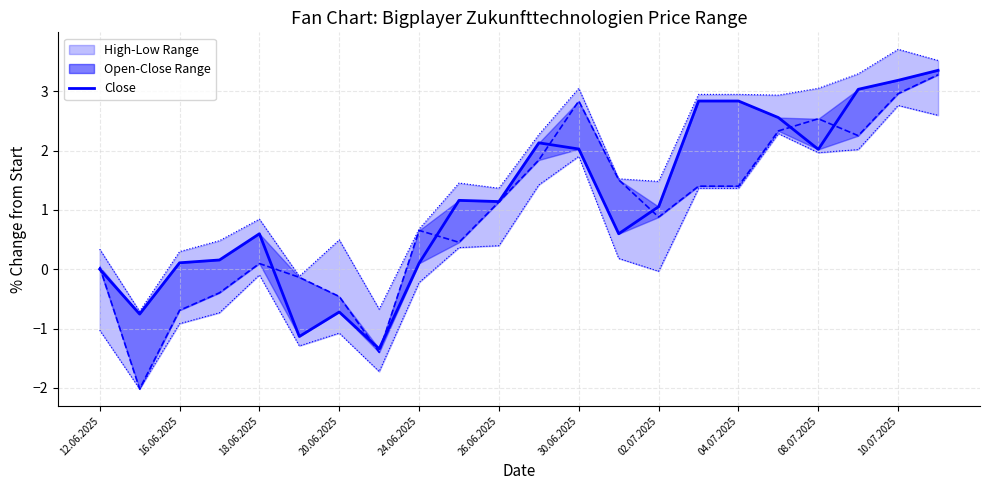

True or false: Open and Low cross at least once.

False